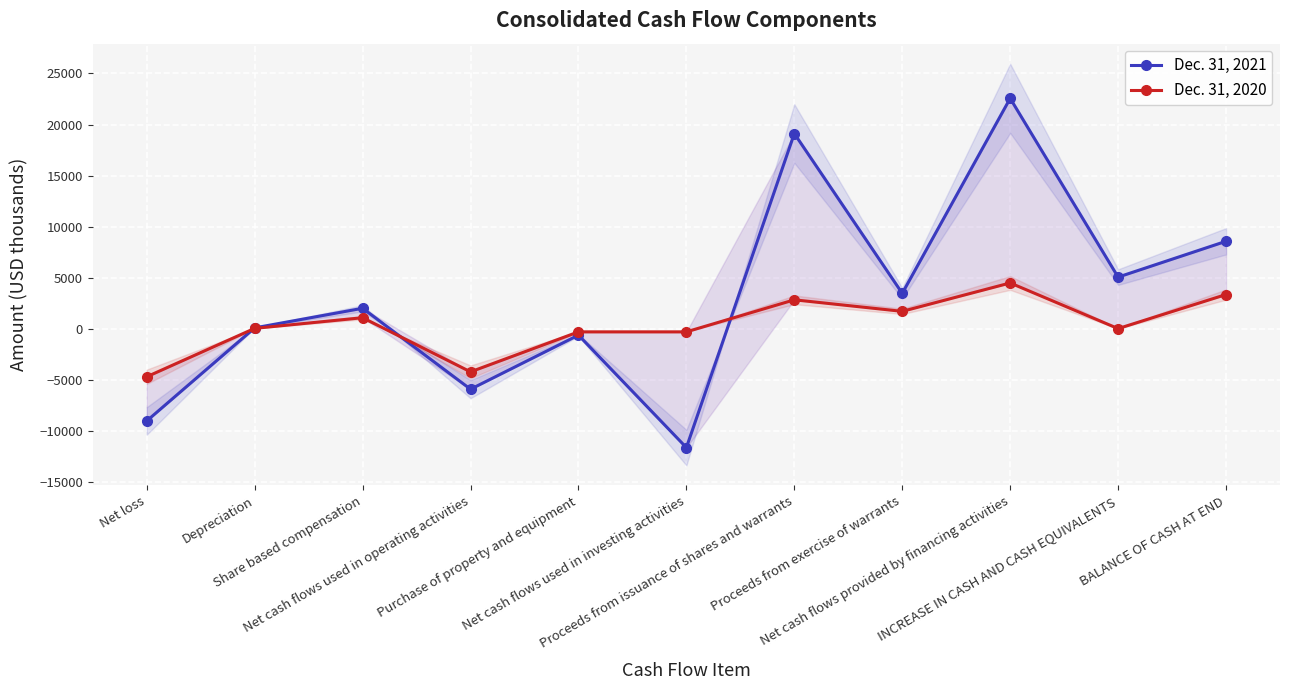

Which series has the widest spread of values?

Dec. 31, 2021